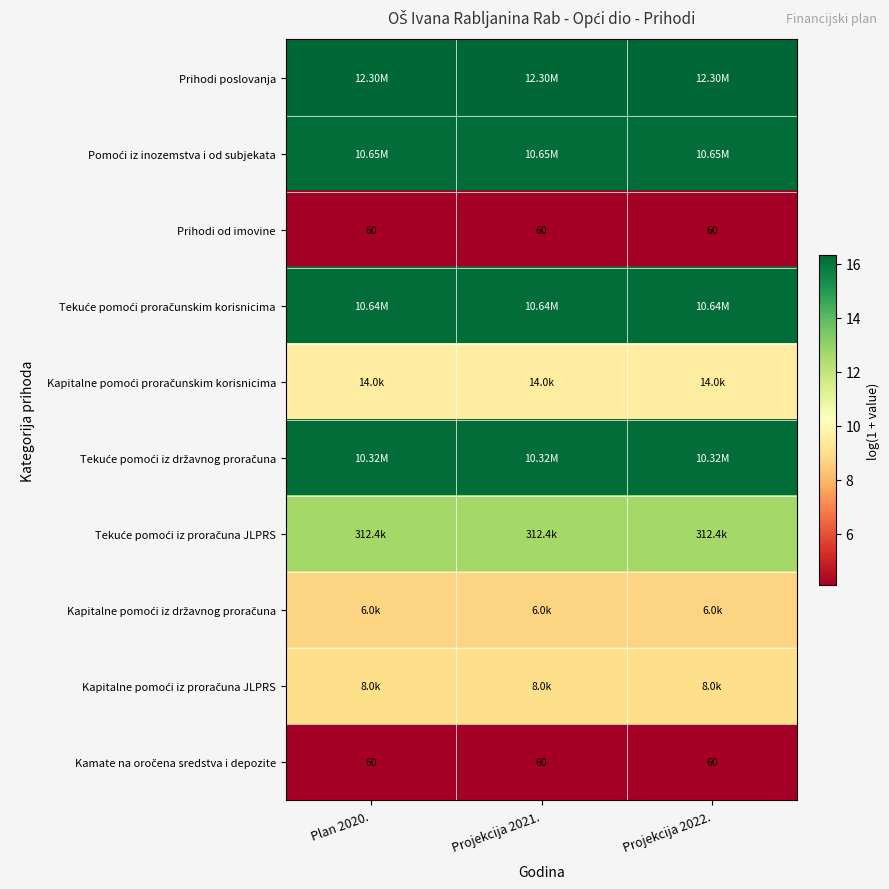

List the labels in order of Tekuće pomoći iz proračuna JLPRS value, largest first.

Plan 2020., Projekcija 2021., Projekcija 2022.